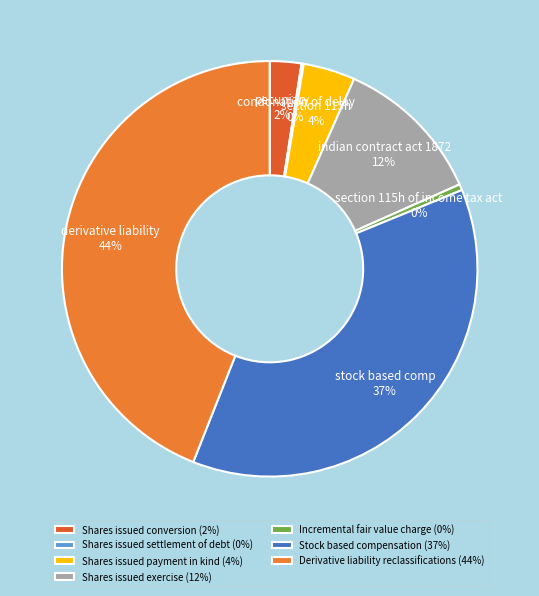

Approximately how many times larger is the value at Derivative liability reclassifications compared to Shares issued payment in kind?

10.9